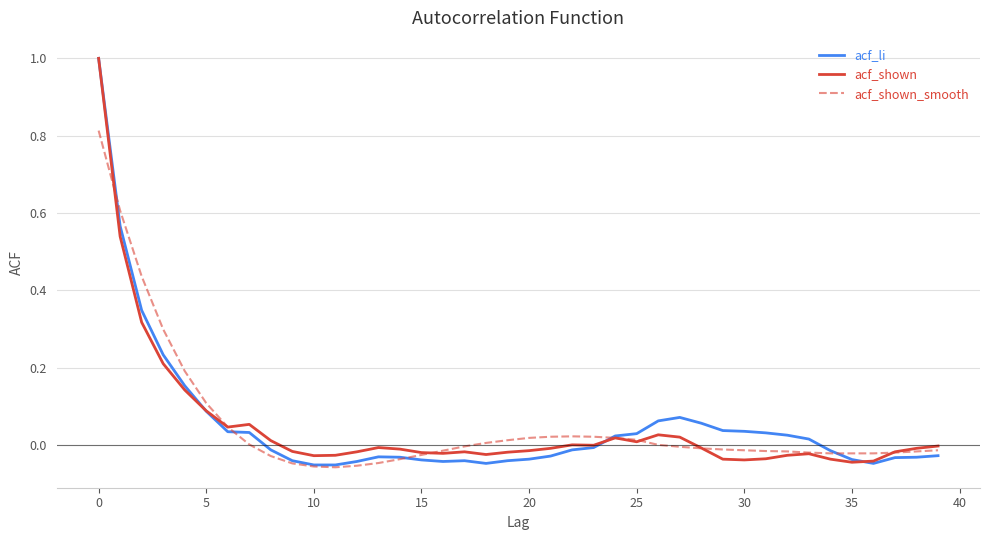

What is the greatest value displayed?

1.0